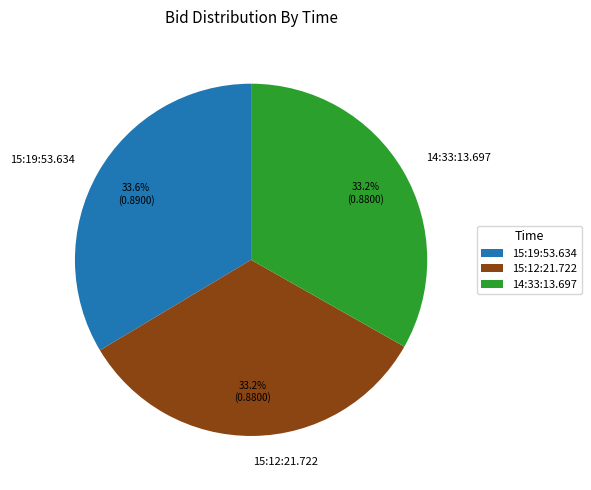

How many segments does this pie chart have?

3